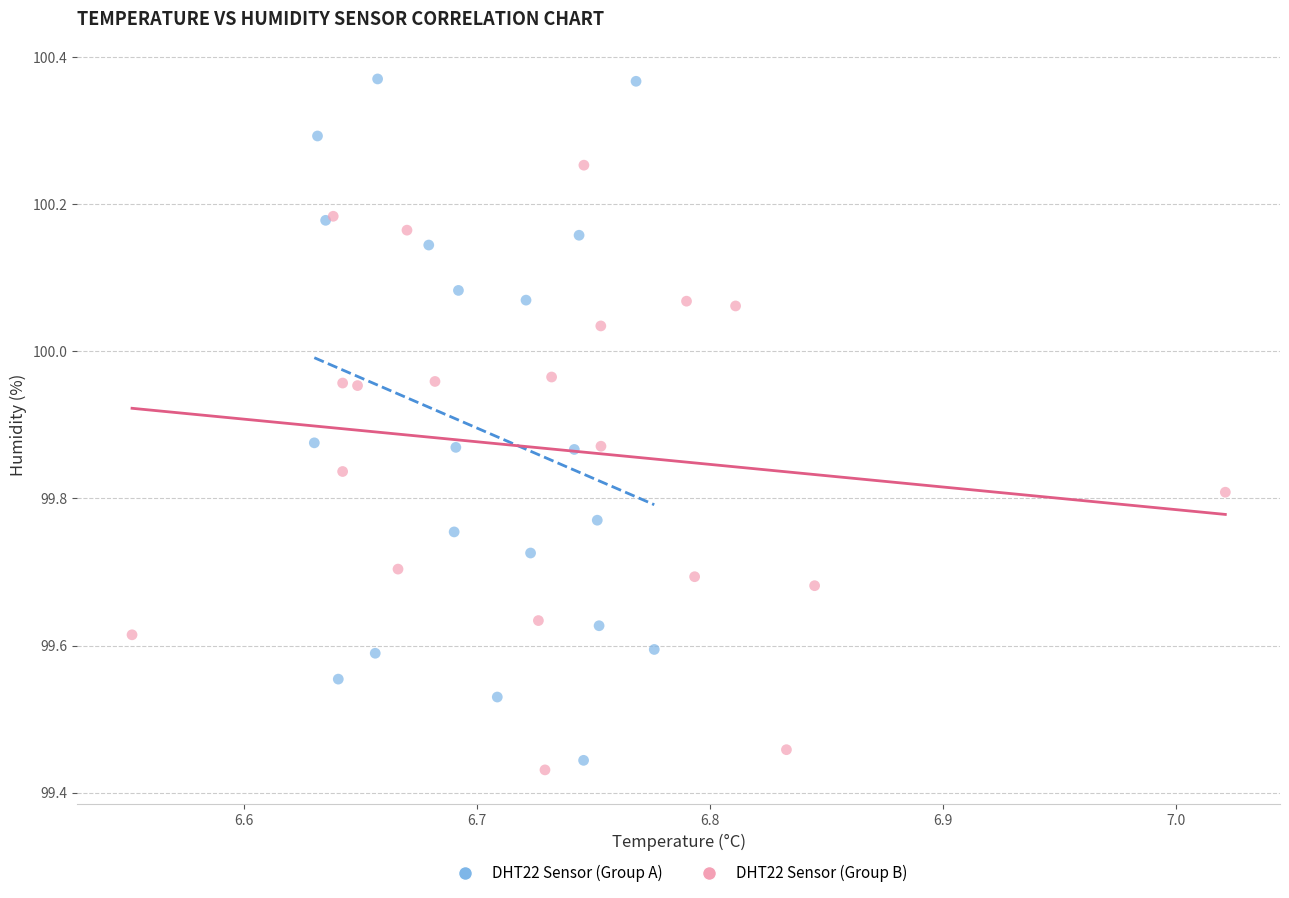

Which series contains the lowest Y value?

DHT22 Sensor (Group B)